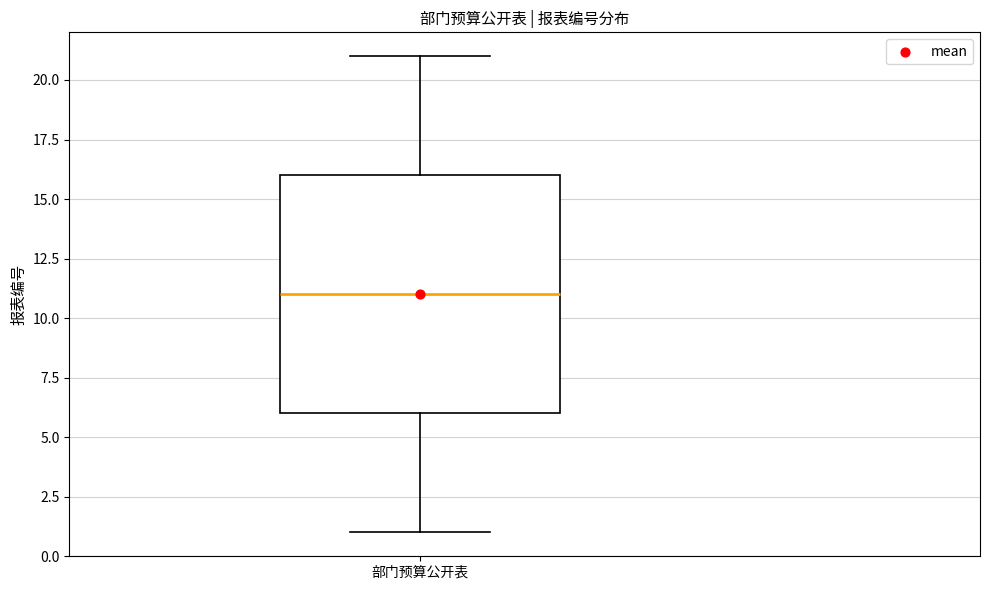

Where is the lower edge of the box for 部门预算公开表 on the y-axis? The values are not printed on the chart, so give them approximately, as read against the axis.

6